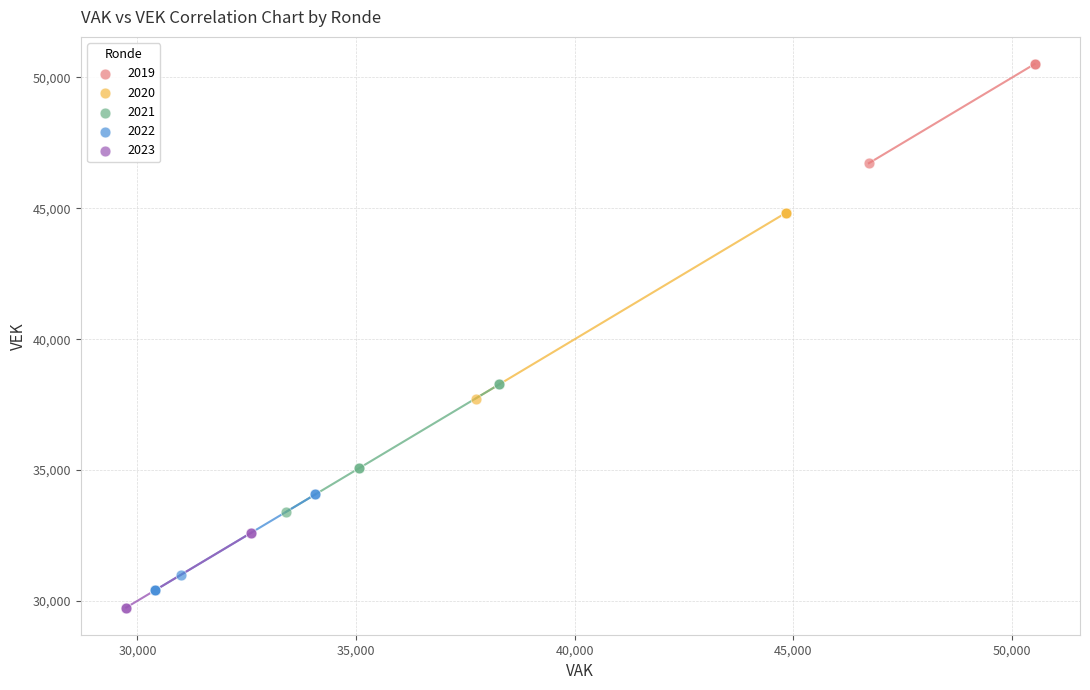

Which series contains the highest Y value?

2019